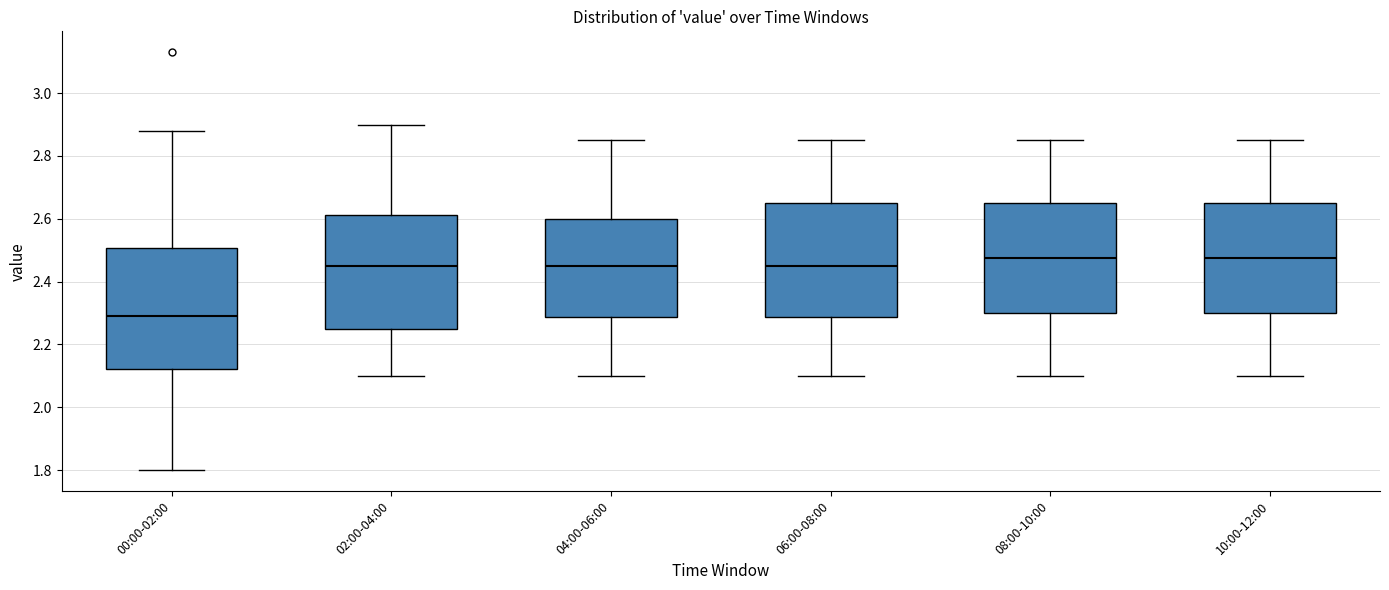

Reading left to right, read every box against the y-axis: the position of its median line, the range the box covers, and the ends of its whiskers. The values are not printed on the chart, so give them approximately, as read against the axis.

00:00-02:00: median 2.30, box 2.12 to 2.50, whiskers 1.80 to 2.88
02:00-04:00: median 2.46, box 2.26 to 2.62, whiskers 2.10 to 2.90
04:00-06:00: median 2.46, box 2.28 to 2.60, whiskers 2.10 to 2.86
06:00-08:00: median 2.46, box 2.28 to 2.66, whiskers 2.10 to 2.86
08:00-10:00: median 2.48, box 2.30 to 2.66, whiskers 2.10 to 2.86
10:00-12:00: median 2.48, box 2.30 to 2.66, whiskers 2.10 to 2.86